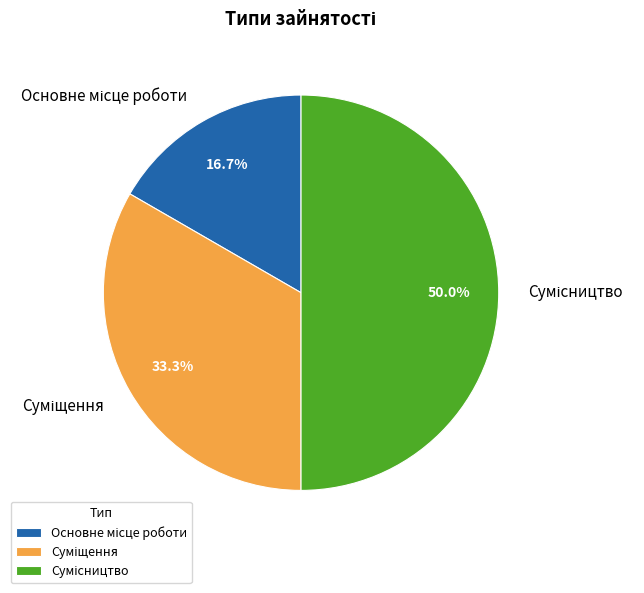

Count the number of slices in the pie.

3